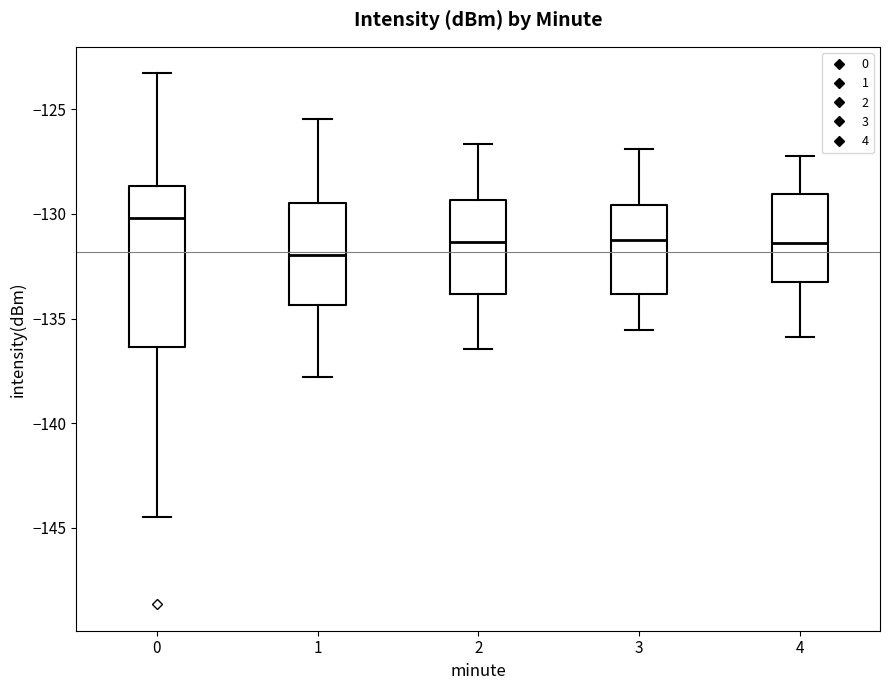

Comparing the boxes themselves (not the whiskers), which one is the tallest?

0